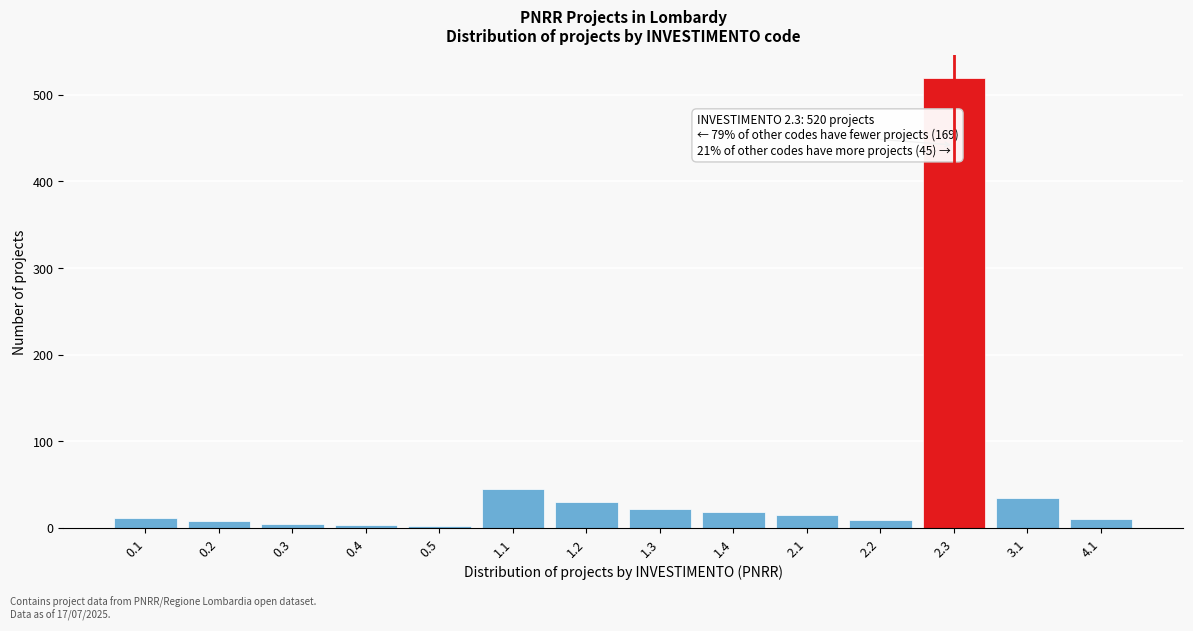

What is the difference between the maximum and minimum values?

518